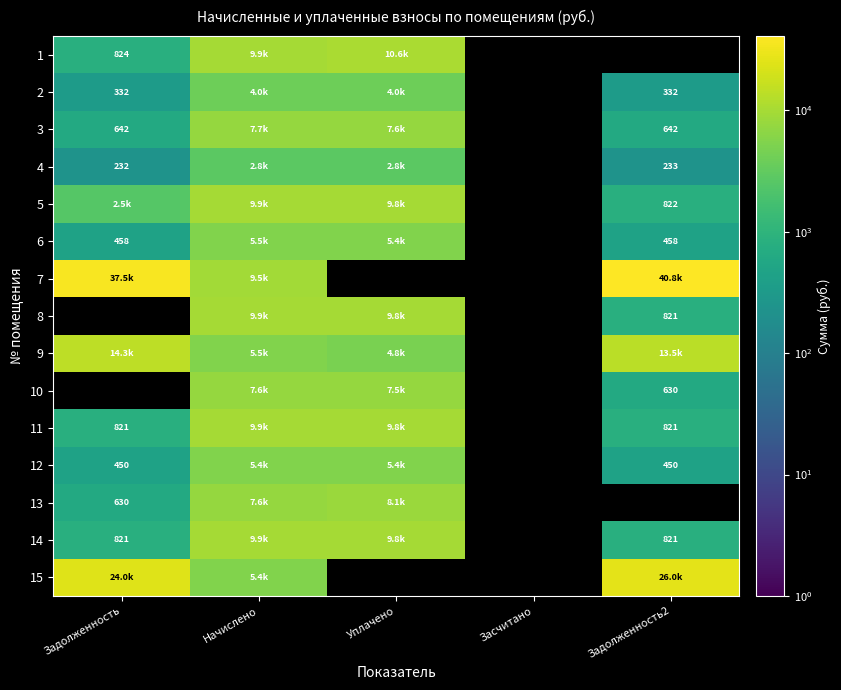

The 13 series shows 2136.4 at Уплачено. True or false?

False